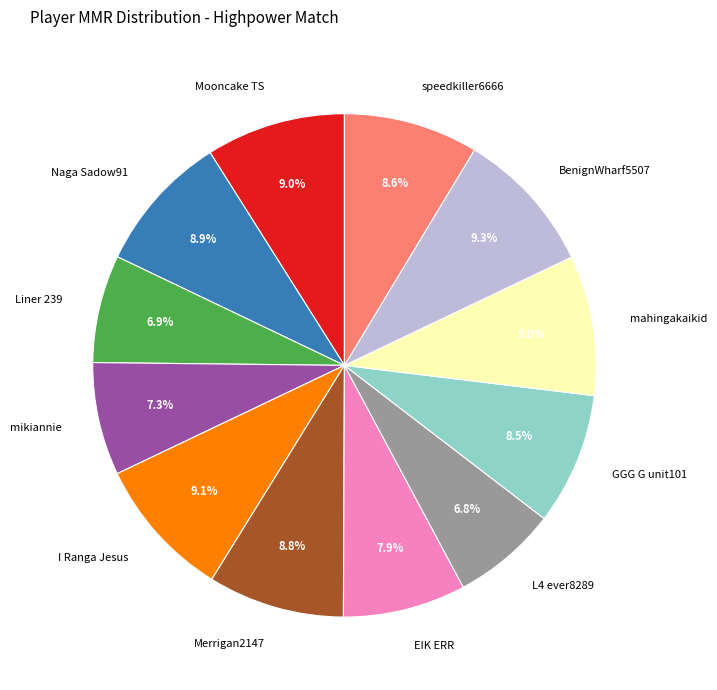

Is it true that Liner 239 is 7% of the pie?

True